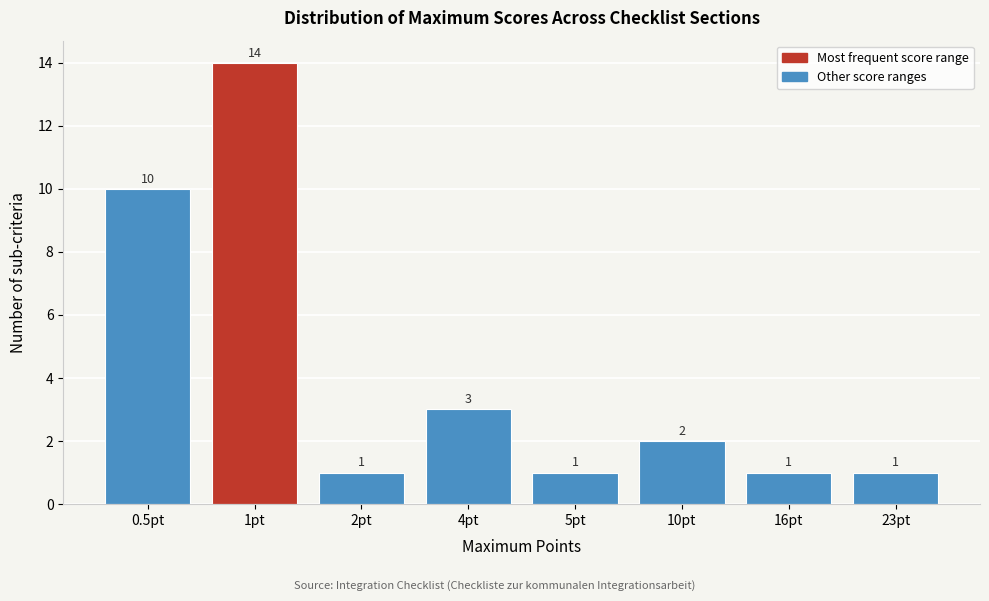

Reading right to left, extract all data points from this chart.

1	1	2	1	3	1	14	10